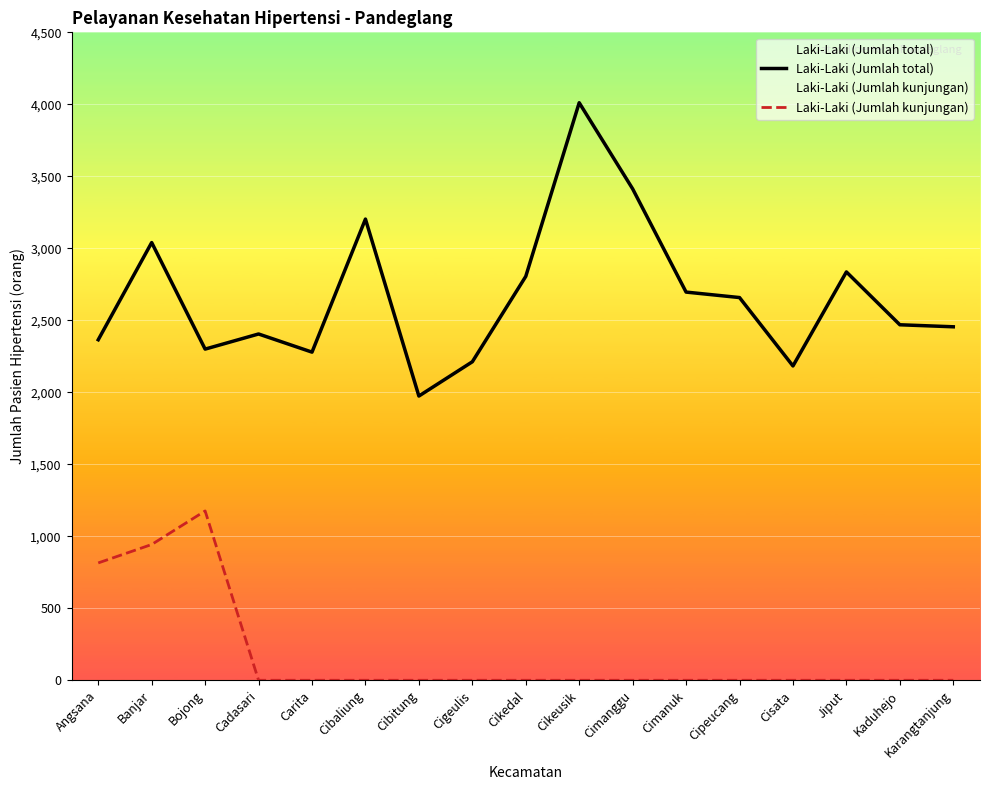

What is the value of the Laki-Laki (Jumlah total) point at the 13th from the left?

2658